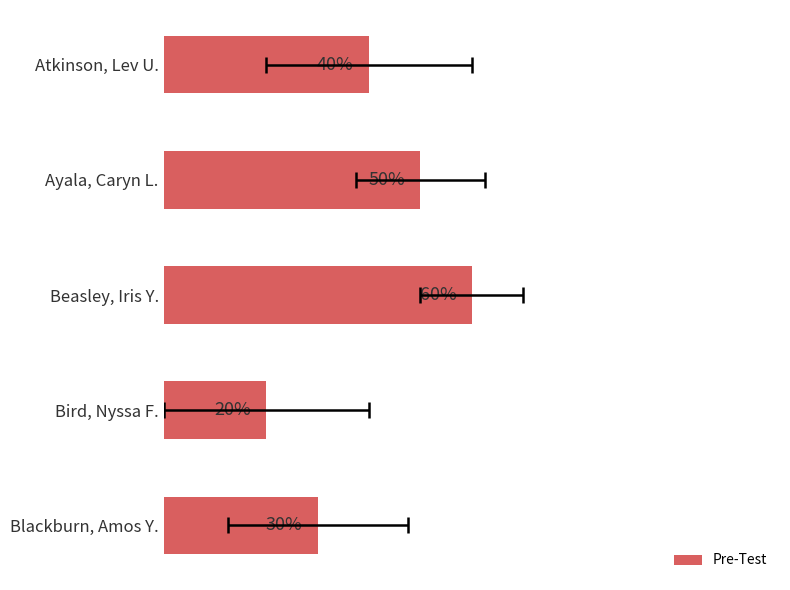

Are the bars horizontal?

Yes